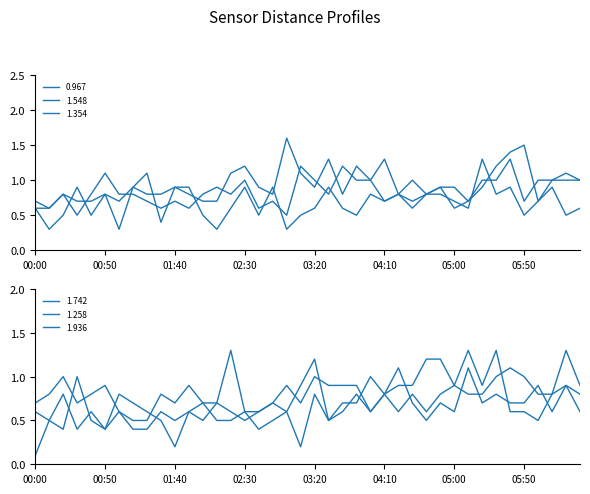

What is the value of the 0.967 point at the 5th from the left?

0.5